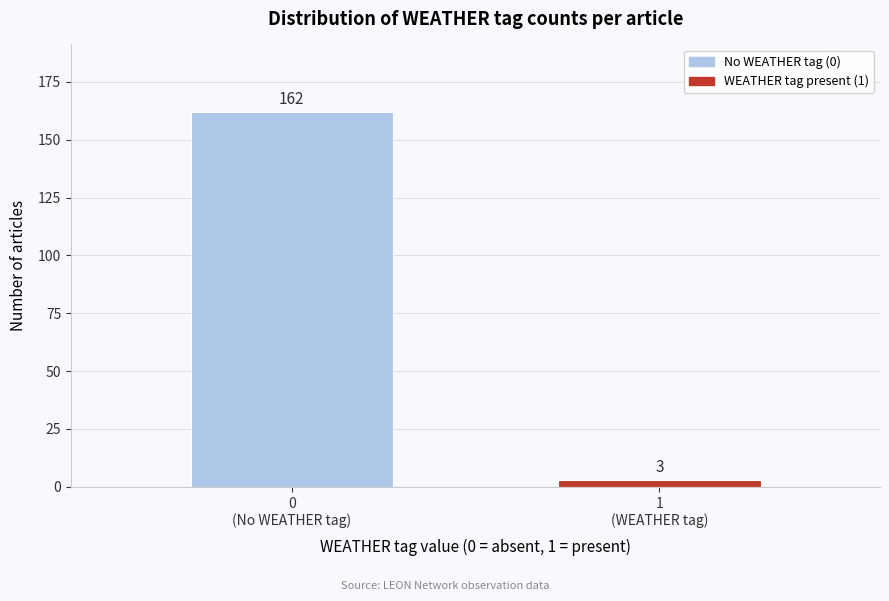

Reading left to right, extract all data points from this chart.

162	3